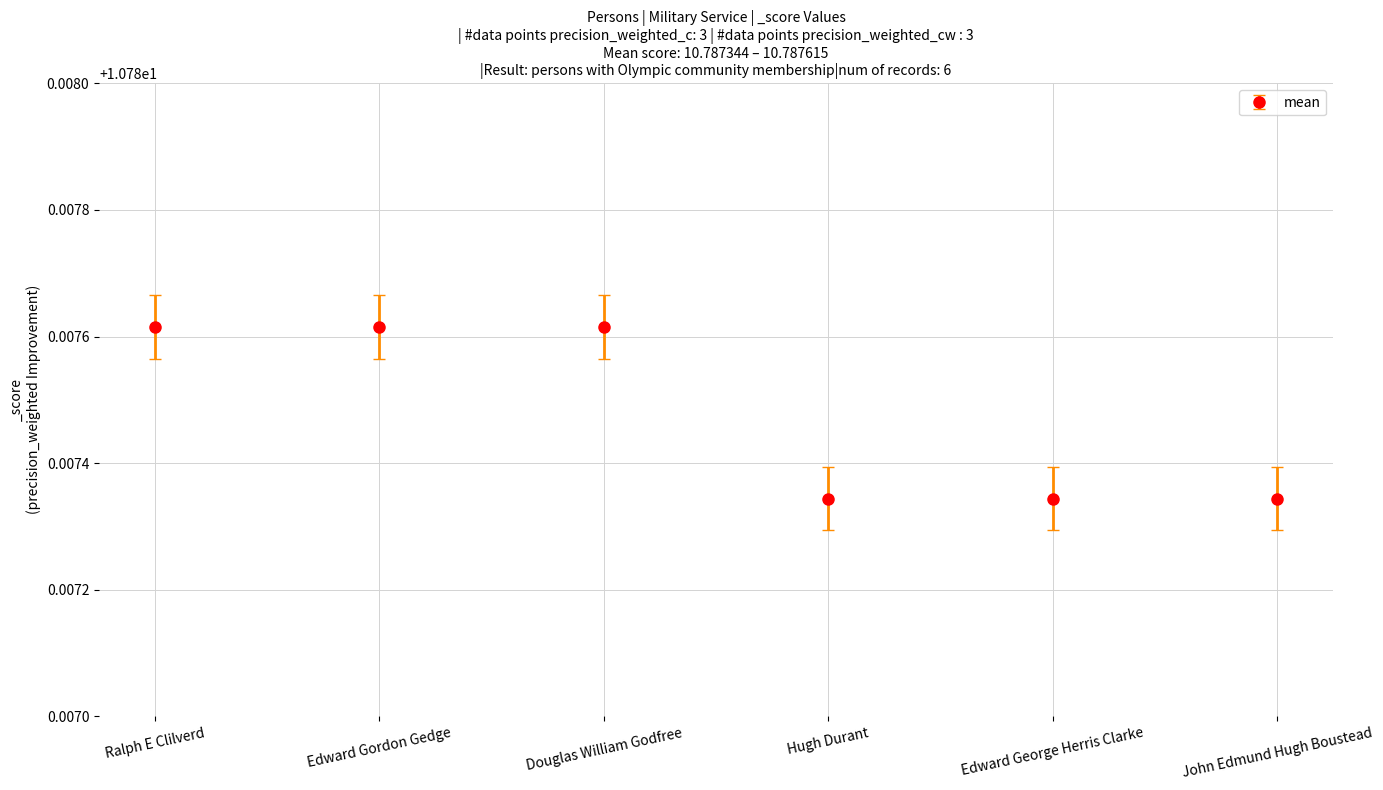

The chart shows a value of 6.8 at Ralph E Clilverd. True or false?

False